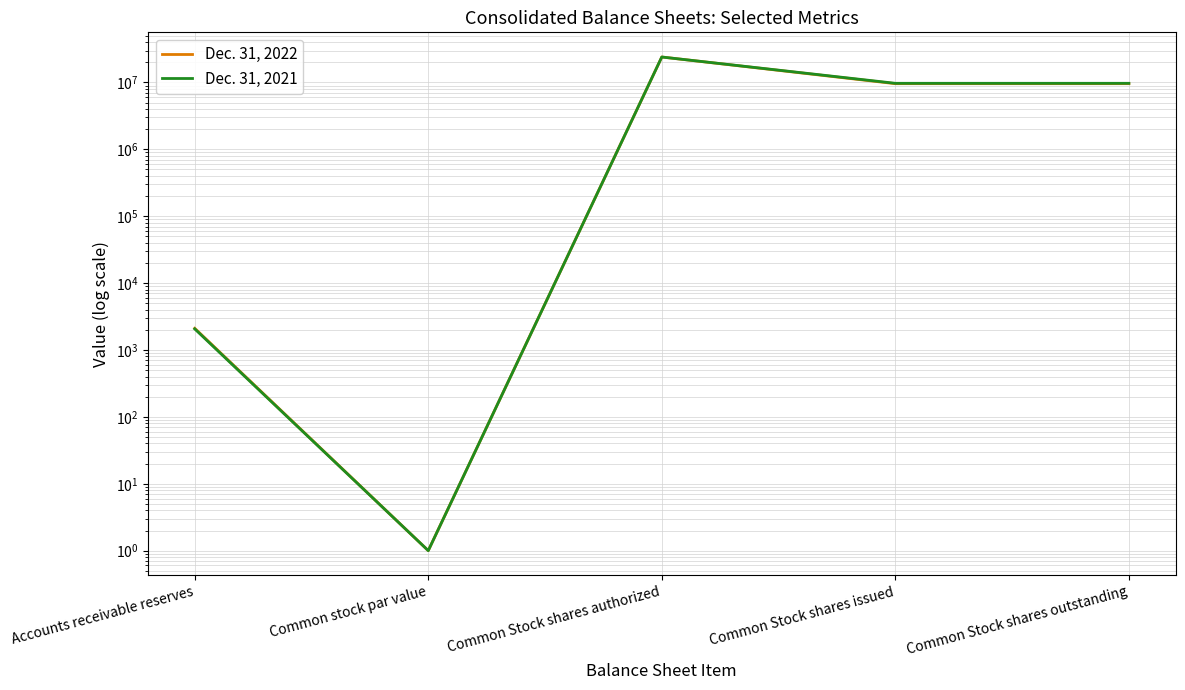

Reading right to left, what are all the values shown in this chart?

Dec. 31, 2022: 9584316	9584316	24000000	1	2110
Dec. 31, 2021: 9708730	9708730	24000000	1	2067